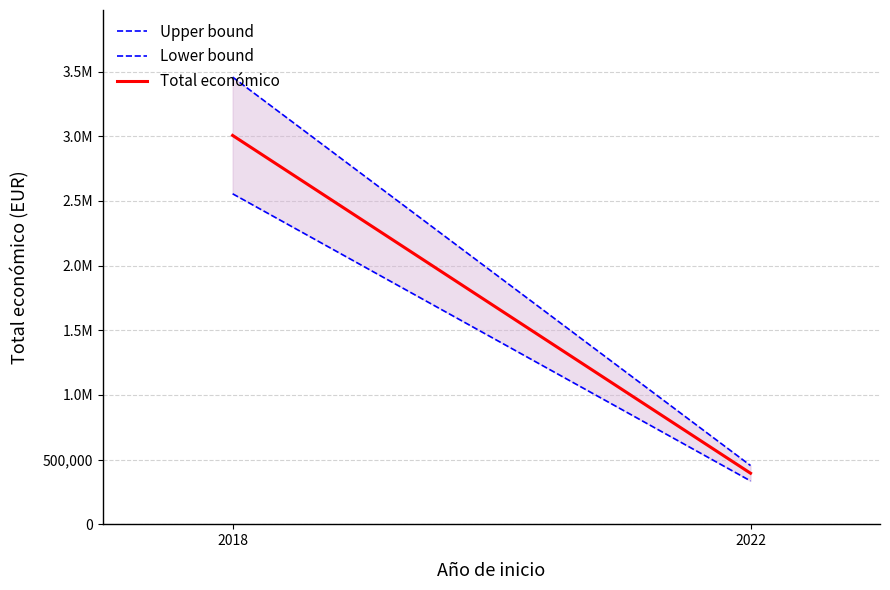

What is the difference between the maximum and minimum values in the Lower bound series?

2219038.9